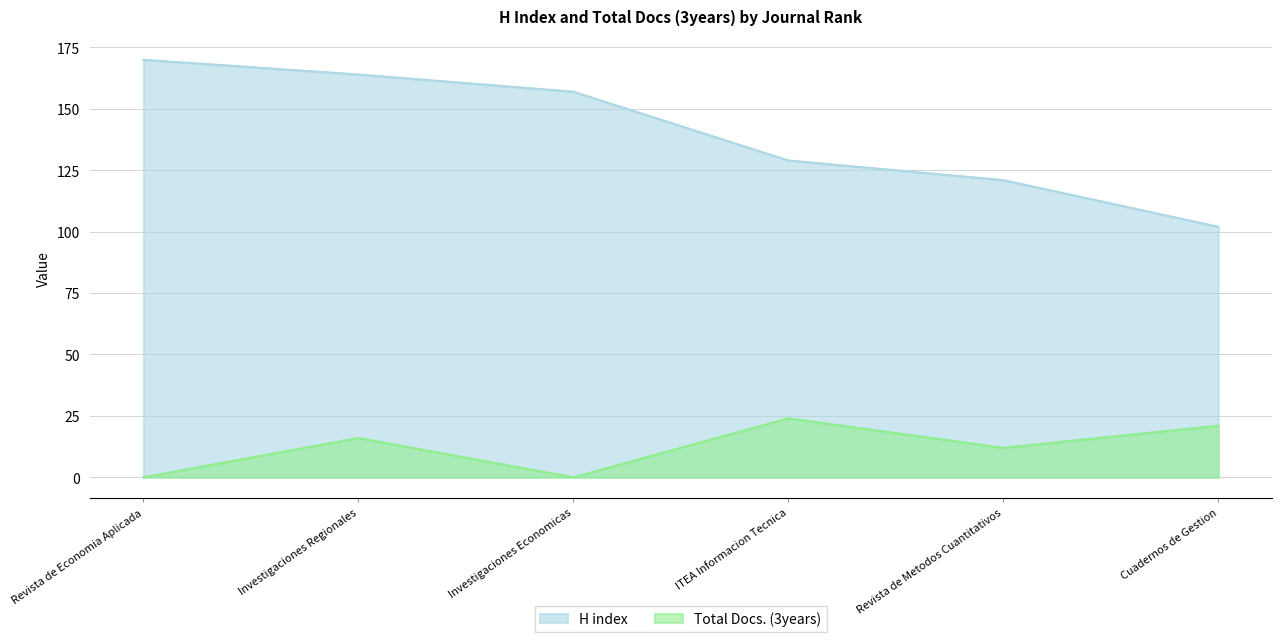

Reading left to right, extract all data points from this chart.

H index: Revista de Economia Aplicada=170	Investigaciones Regionales=164	Investigaciones Economicas=157	ITEA Informacion Tecnica=129	Revista de Metodos Cuantitativos=121	Cuadernos de Gestion=102
Total Docs. (3years): Revista de Economia Aplicada=0	Investigaciones Regionales=16	Investigaciones Economicas=0	ITEA Informacion Tecnica=24	Revista de Metodos Cuantitativos=12	Cuadernos de Gestion=21